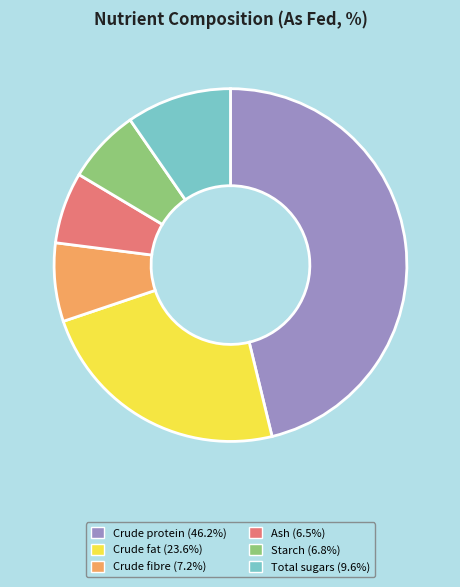

Does any single category account for the majority?

No